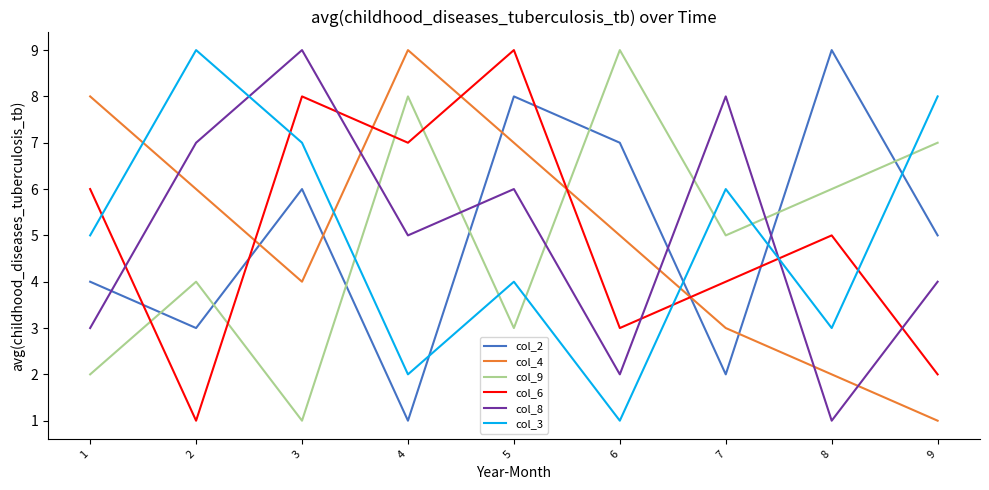

At which category is the sum across all series the highest?

5